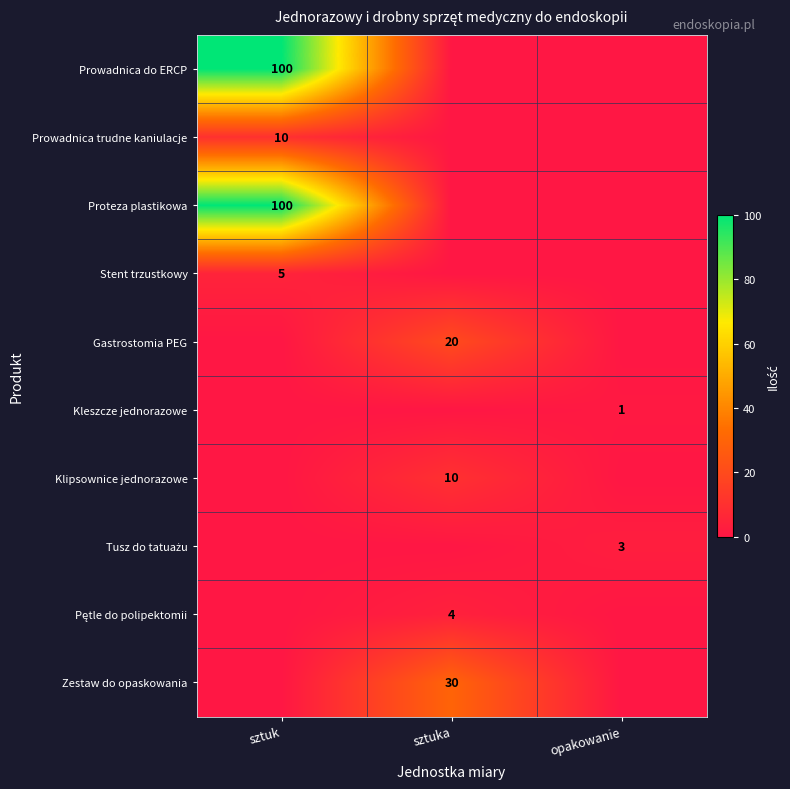

Is it true that Zestaw do opaskowania equals 12 at sztuka?

False